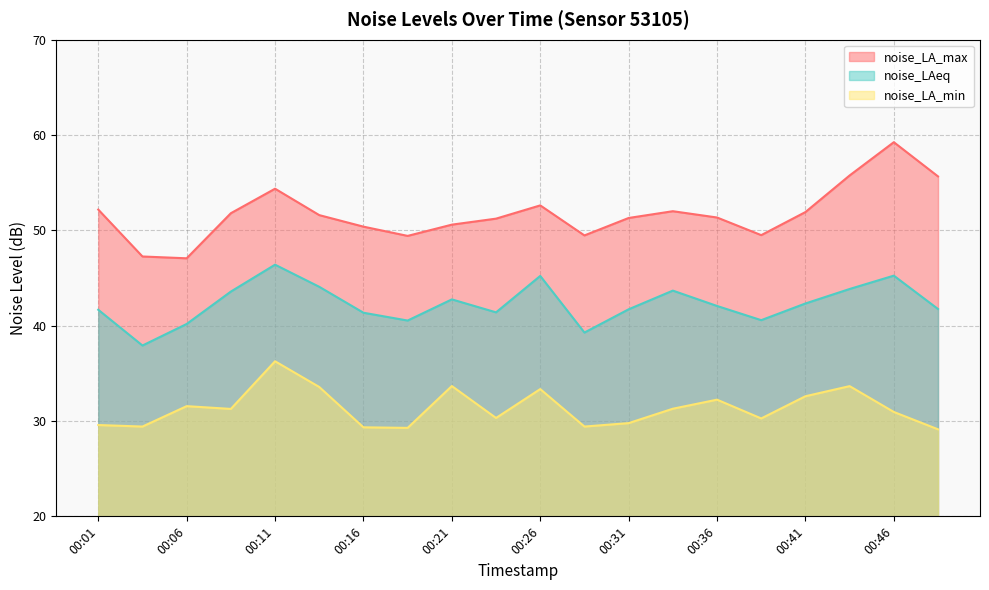

The value of noise_LA_min at 00:01 is 29.6. True or false?

True